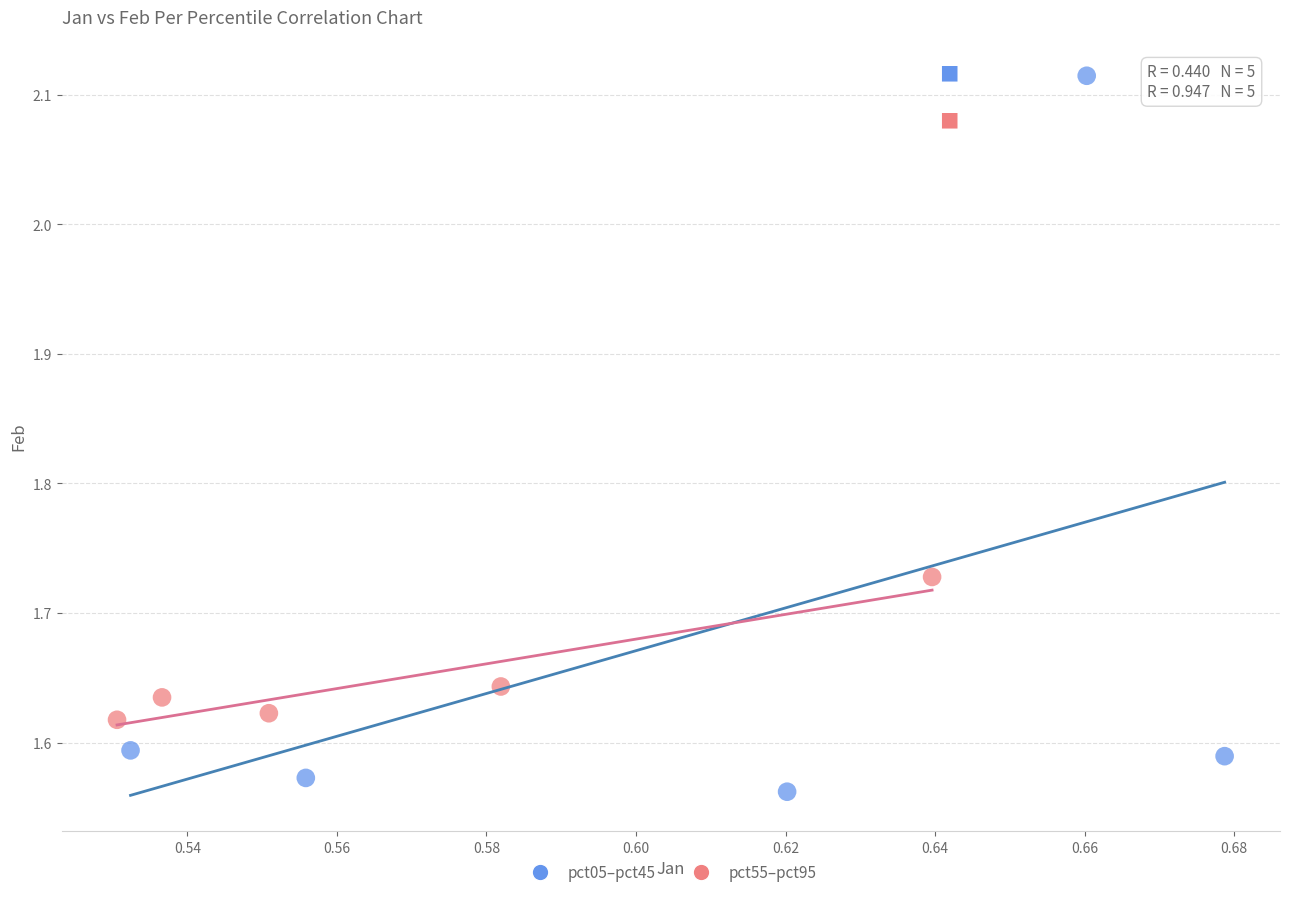

Which series has the widest spread of Y values?

pct05–pct45